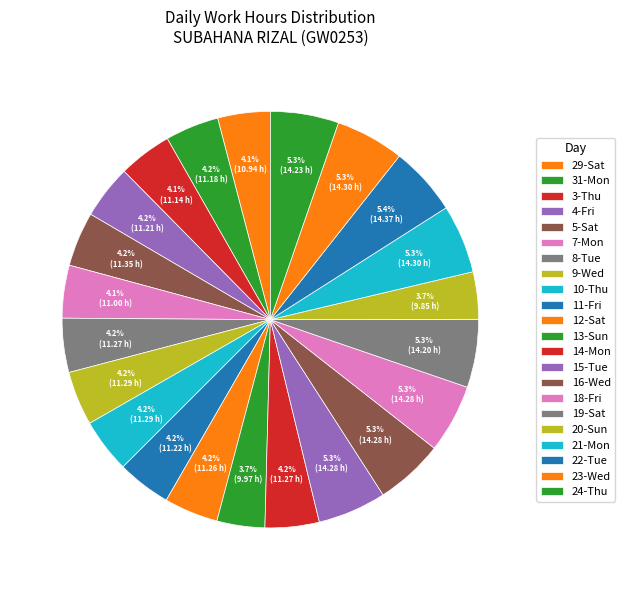

How many segments does this pie chart have?

22